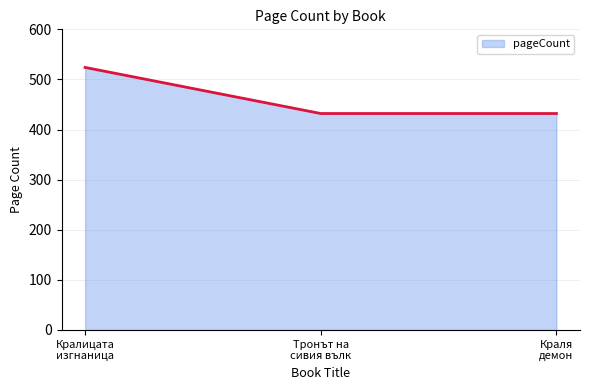

What is the average value?

463